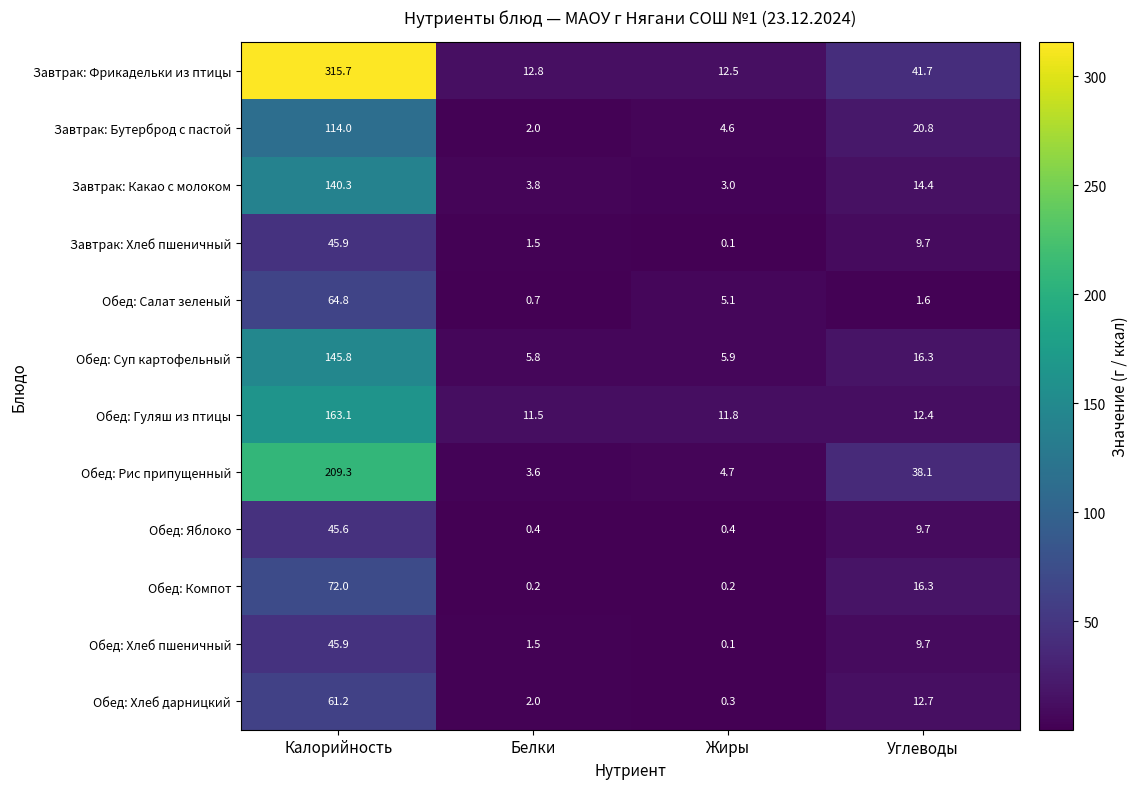

Where does the Обед: Рис припущенный series first go above 38?

Калорийность